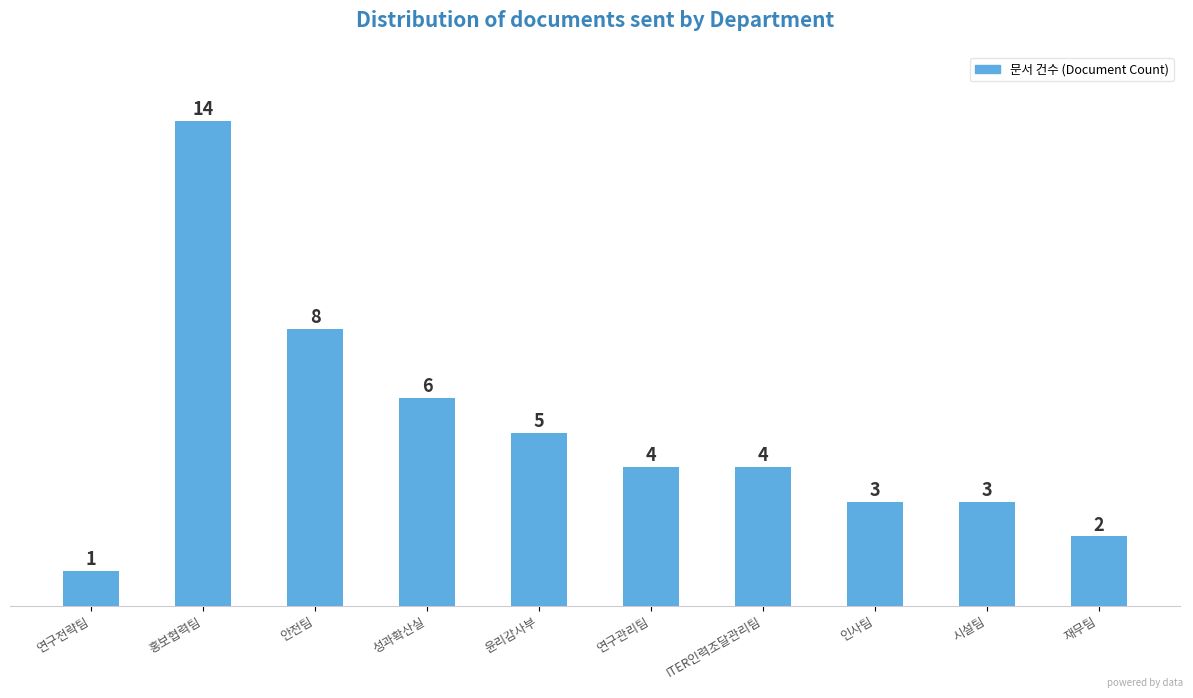

How many data points does each series have?

10